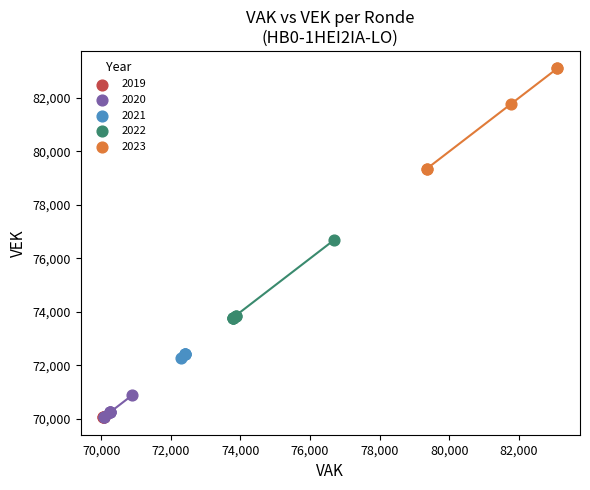

Which series reaches the maximum Y coordinate?

2023